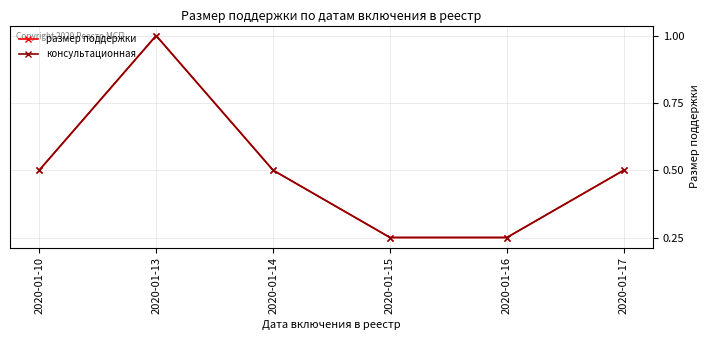

Is this an area chart (filled region under the line)?

No